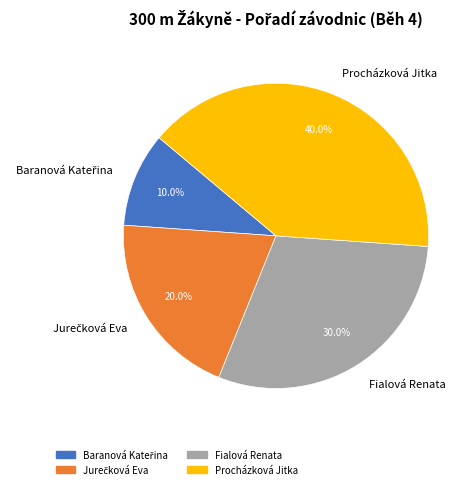

Is there a majority slice in this chart?

No